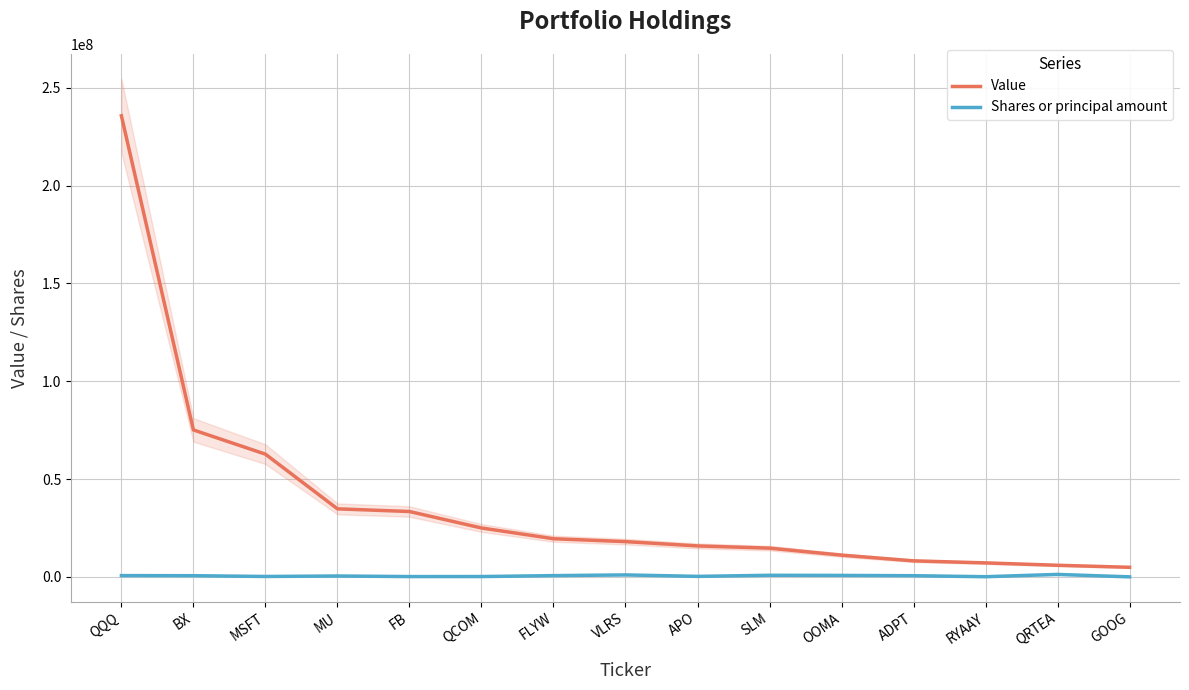

What is the sum of all Shares or principal amount values?

7545851